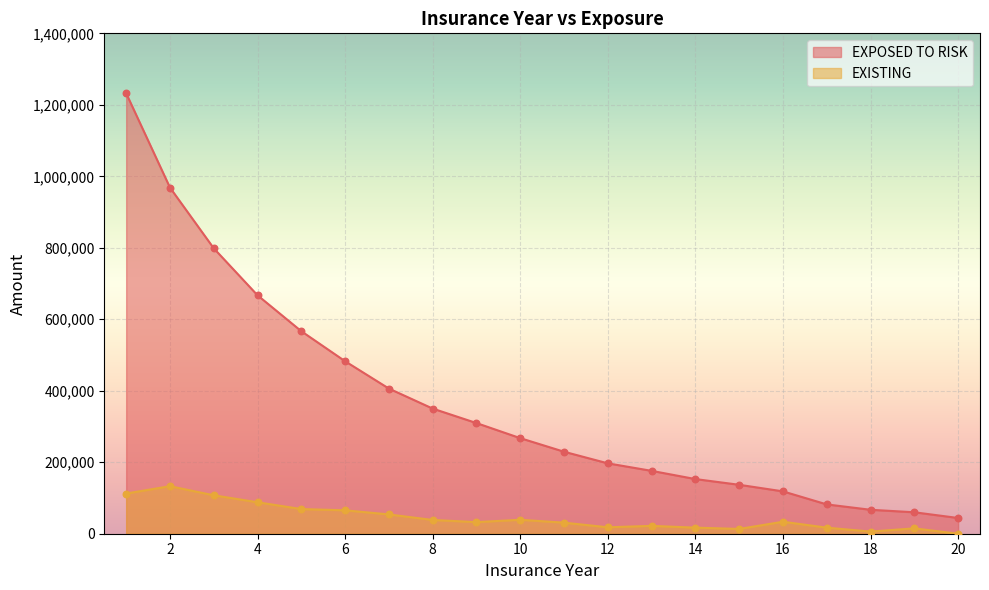

Which series reaches the minimum Y coordinate?

EXISTING